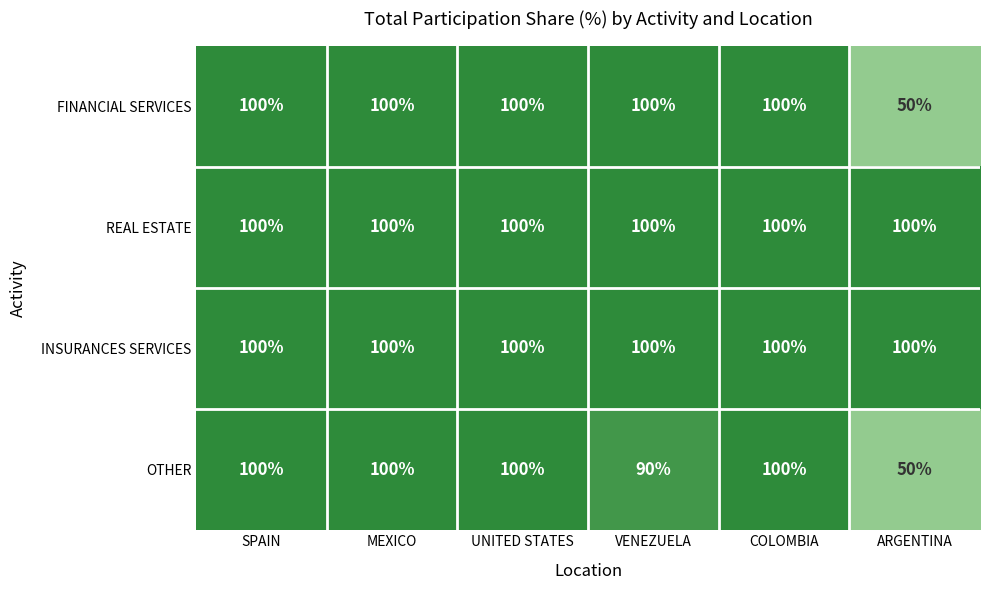

Which category has the lowest value across all series?

ARGENTINA